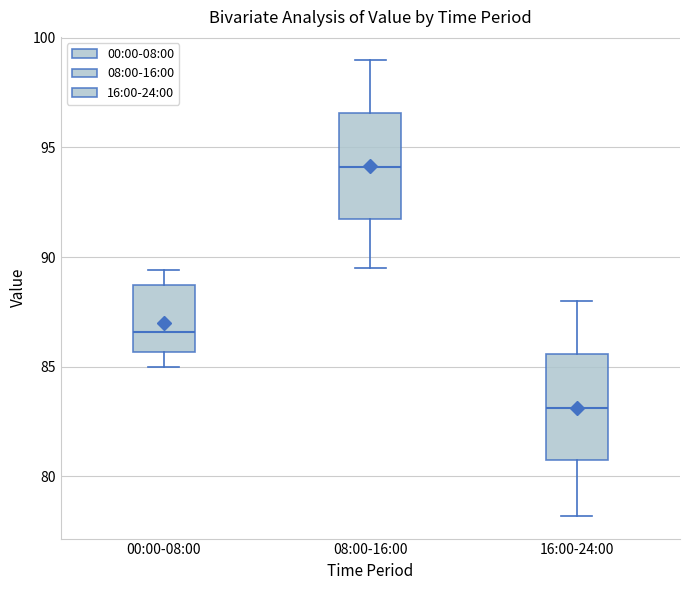

Which box has the highest median line?

08:00-16:00